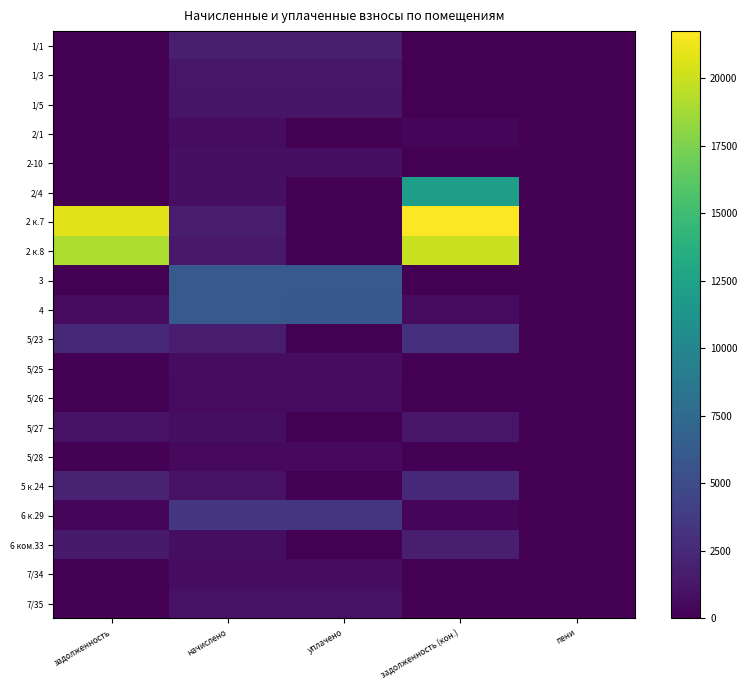

How many categories are shown in the chart?

5